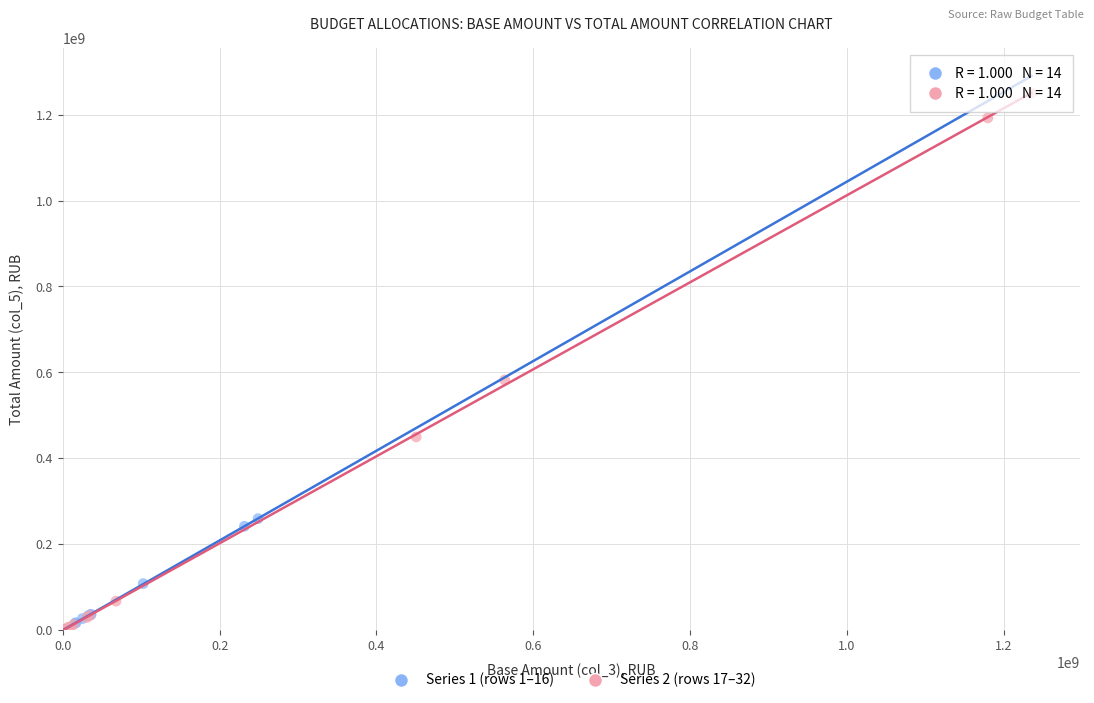

Which series contains the highest Y value?

Series 2 (rows 17–32)